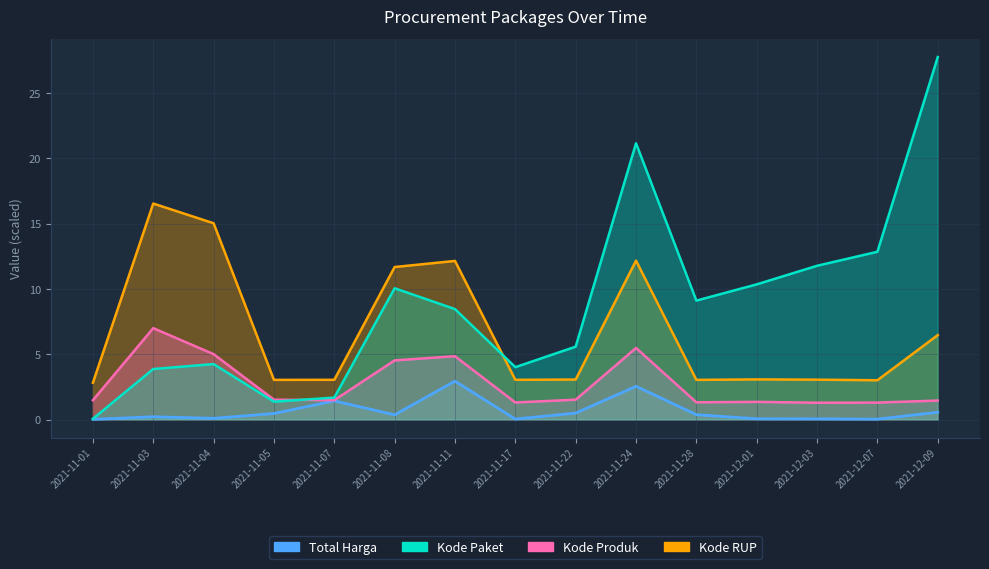

What are all the series names shown in the legend?

Total Harga, Kode Paket, Kode Produk, Kode RUP